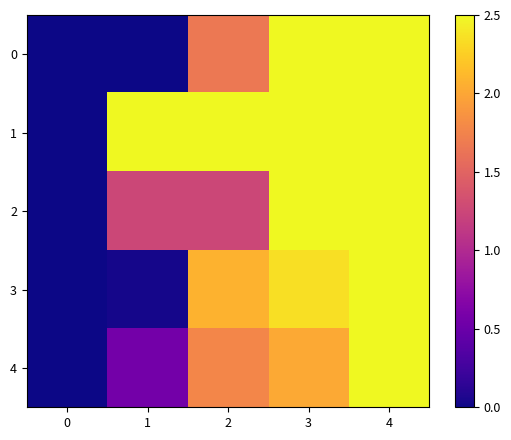

Reading right to left, transcribe all the data shown in this chart.

0: 4=2.5	3=2.5	2=1.7	1=0.0	0=0.0
1: 4=2.5	3=2.5	2=2.5	1=2.5	0=0.0
2: 4=2.5	3=2.5	2=1.2	1=1.2	0=0.0
3: 4=2.5	3=2.3	2=2.1	1=0.0	0=0.0
4: 4=2.5	3=2.0	2=1.8	1=0.6	0=0.0